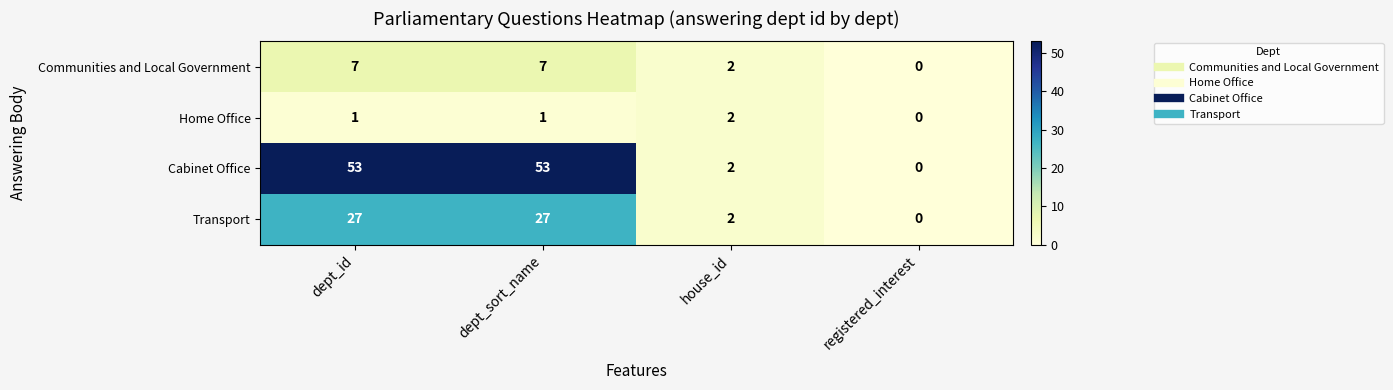

How many series are shown in this chart?

4